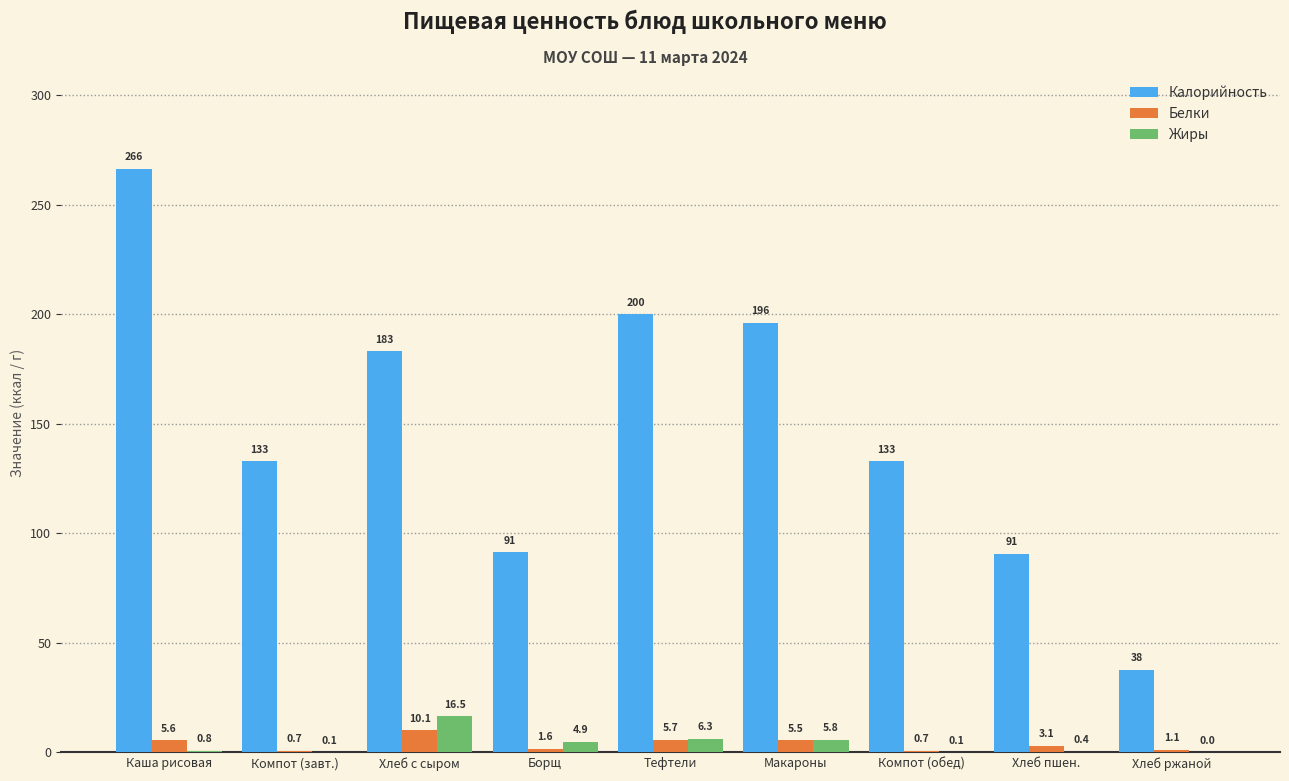

How many categories are shown in the chart?

9